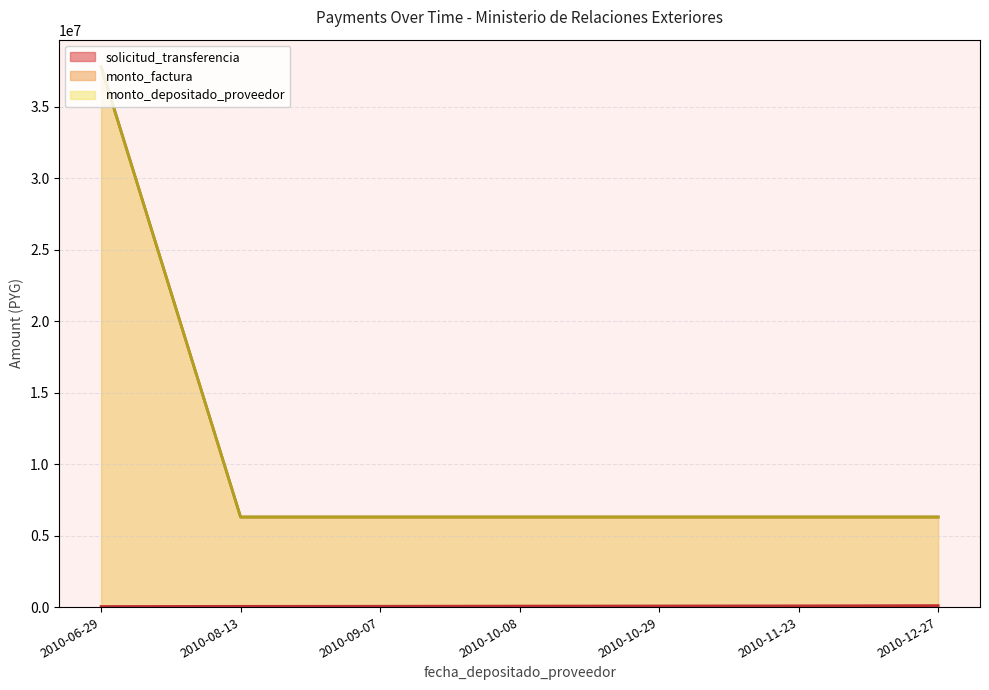

True or false: monto_factura and solicitud_transferencia cross at least once.

False